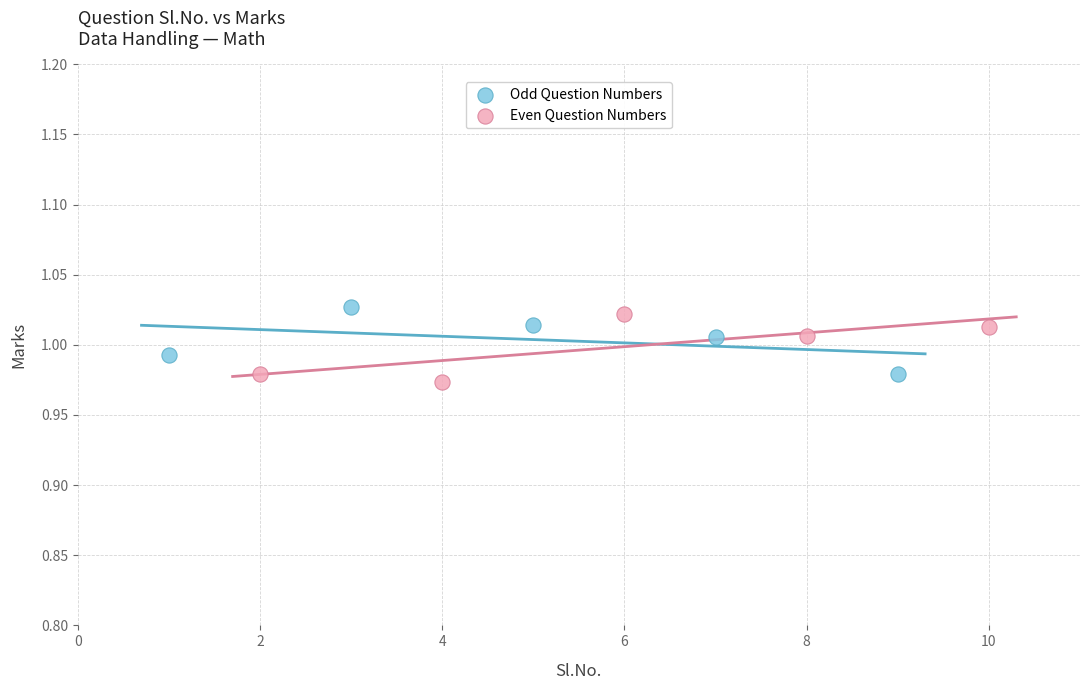

What are all the series names shown in the legend?

Odd Question Numbers, Even Question Numbers